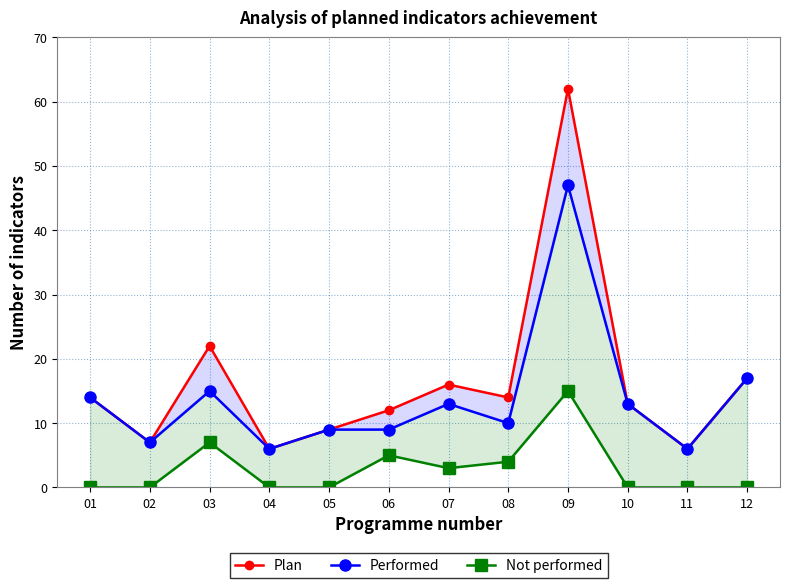

At which category does the chart reach its minimum across all series?

01